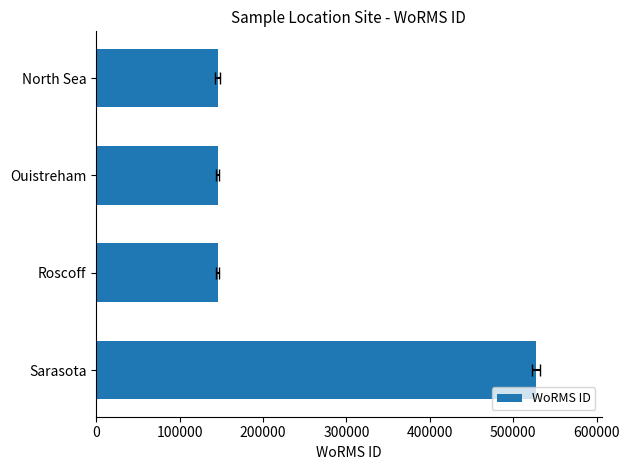

What is the average value?

241078